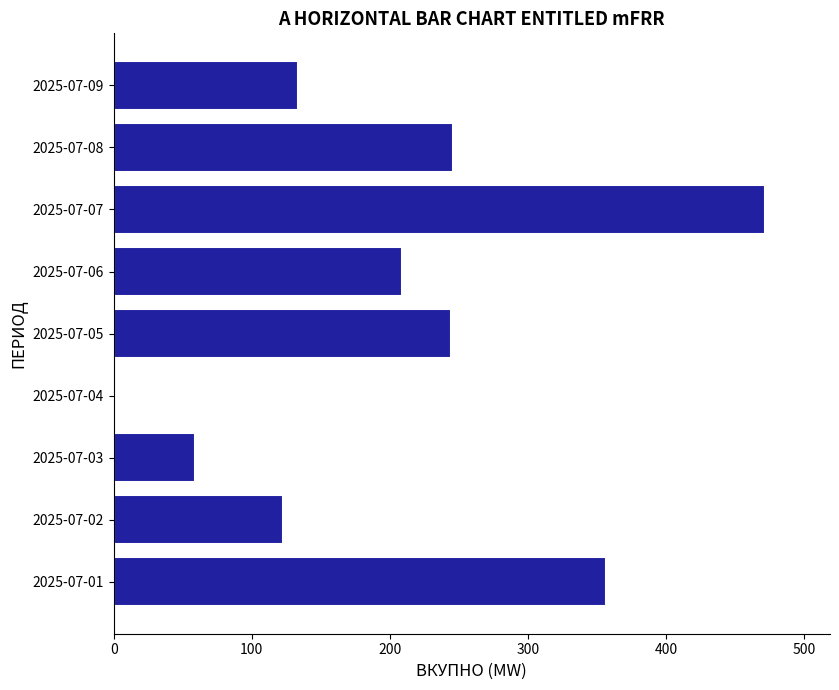

What is the change in value from 2025-07-04 to 2025-07-07?

+471.7